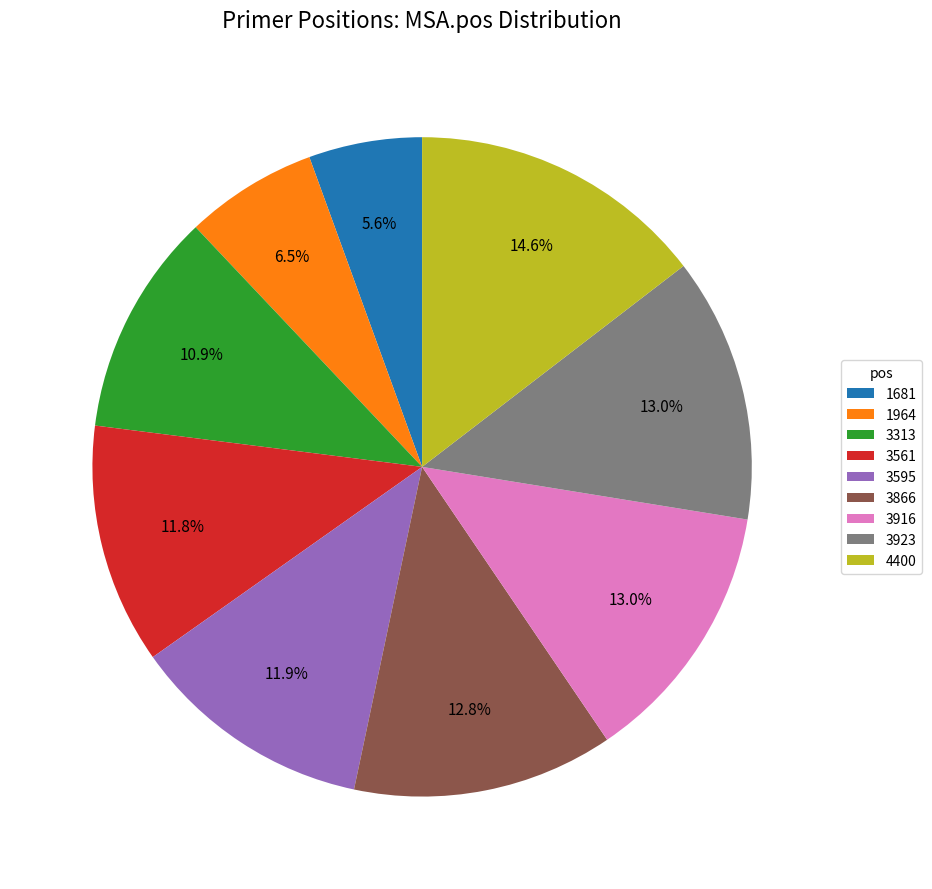

Combined, do 3595 and 3313 account for over 50%?

No